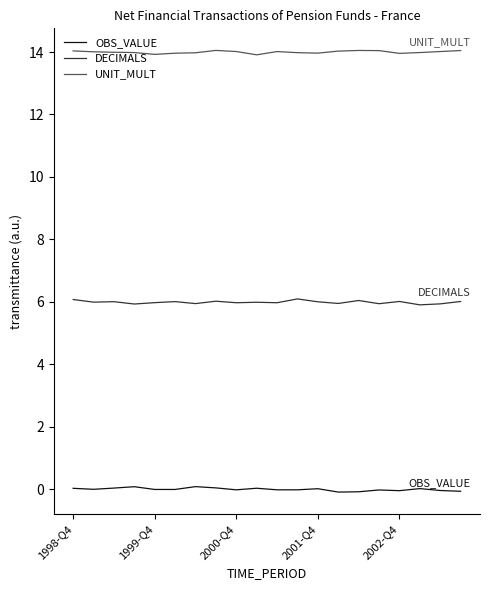

What is the maximum value for DECIMALS?

6.1